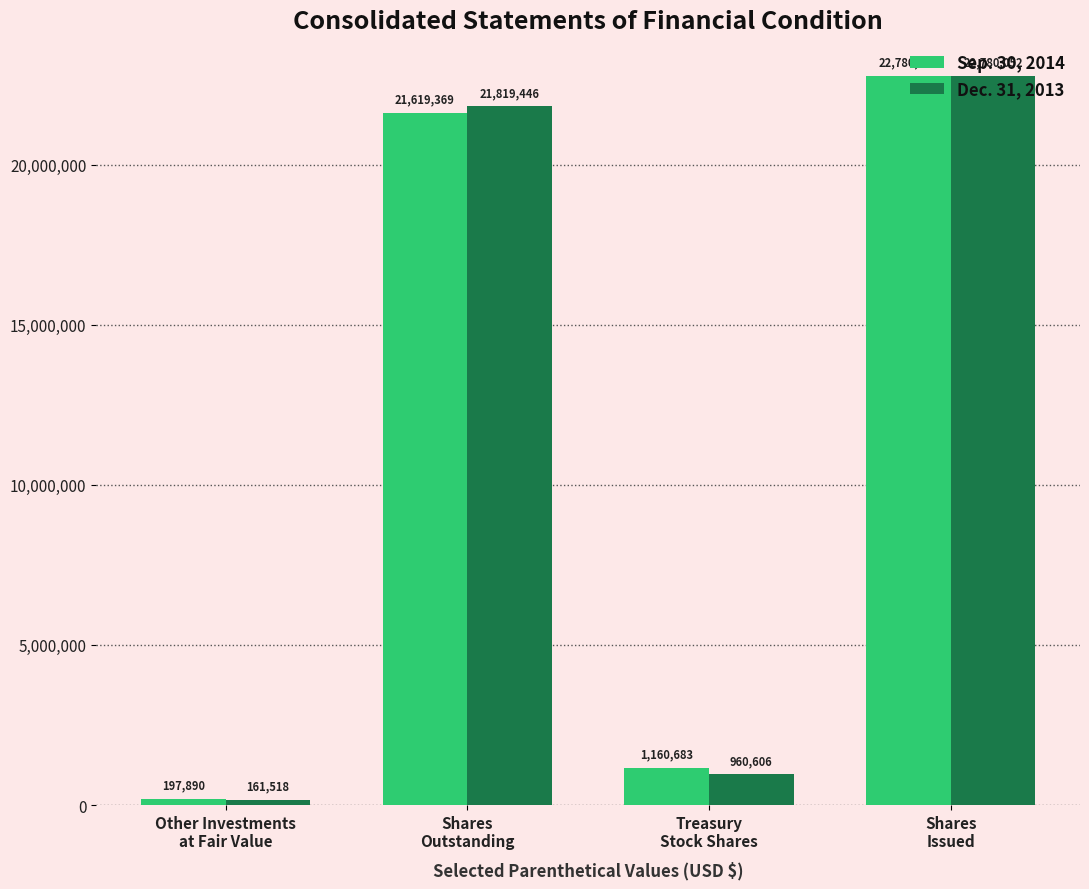

How many values in the Dec. 31, 2013 series are below 21819446?

2